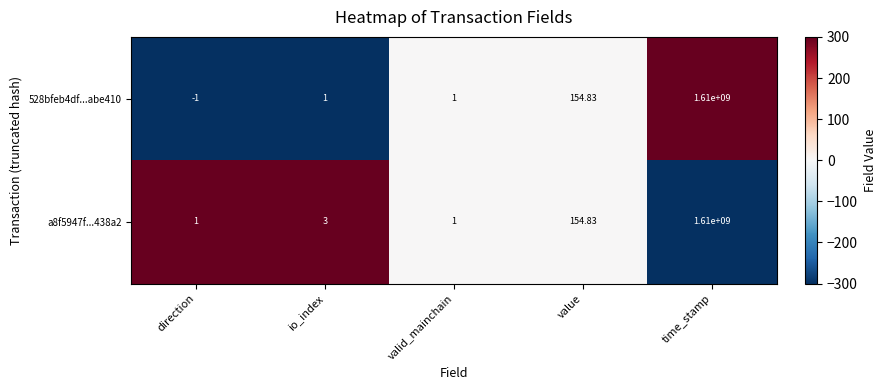

Which series has the largest range (max minus min)?

528bfeb4df...abe410